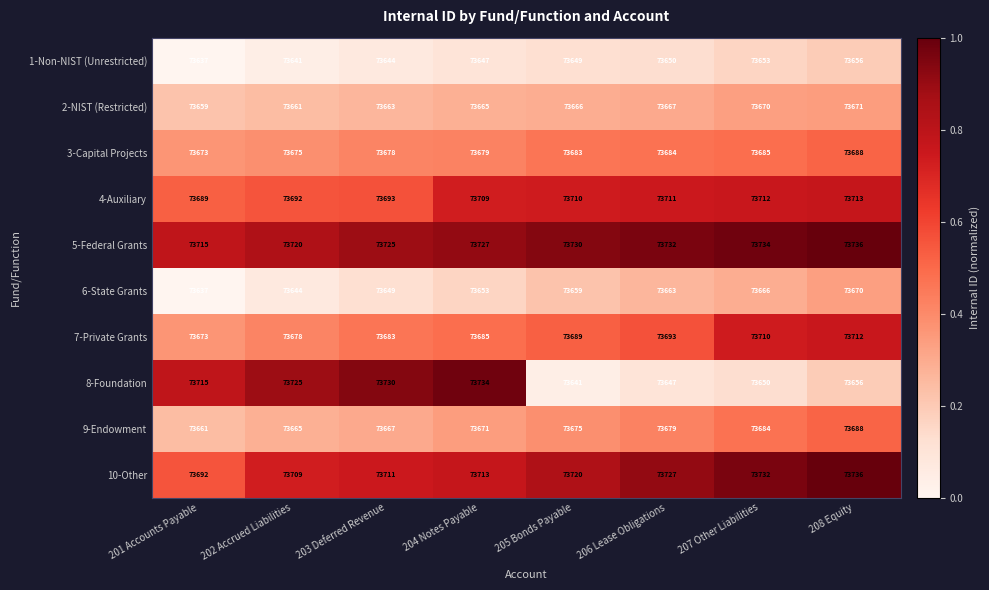

At 207 Other Liabilities, list the series in order from smallest to largest.

8-Foundation, 1-Non-NIST (Unrestricted), 6-State Grants, 2-NIST (Restricted), 9-Endowment, 3-Capital Projects, 7-Private Grants, 4-Auxiliary, 10-Other, 5-Federal Grants